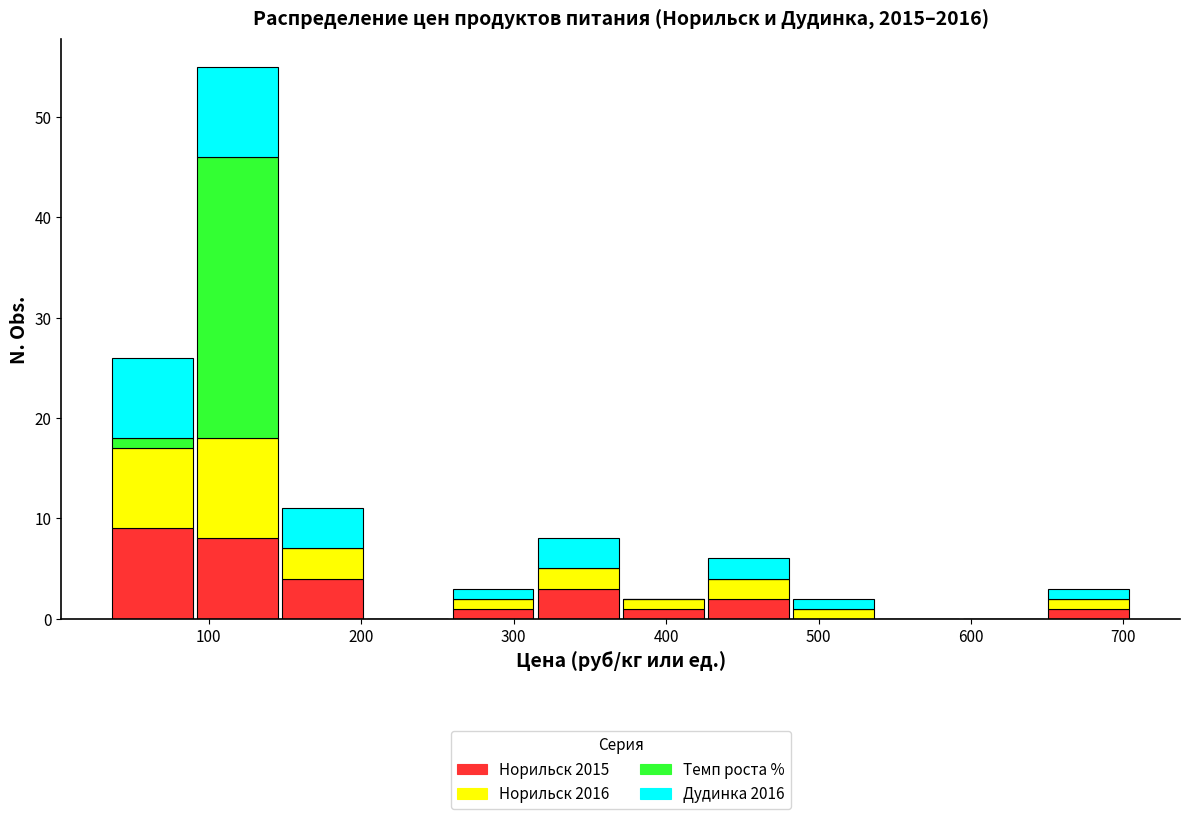

Reading left to right, list every stacked bar in this chart as the range it spans on the x-axis followed by its total height. Neither the bar edges nor the heights are printed on the chart, so give them approximately, as read against the axes.

40 to 90: 26
90 to 150: 55
150 to 200: 11
200 to 260: 0
260 to 310: 3
310 to 370: 8
370 to 430: 2
430 to 480: 6
480 to 540: 2
540 to 590: 0
590 to 650: 0
650 to 710: 3